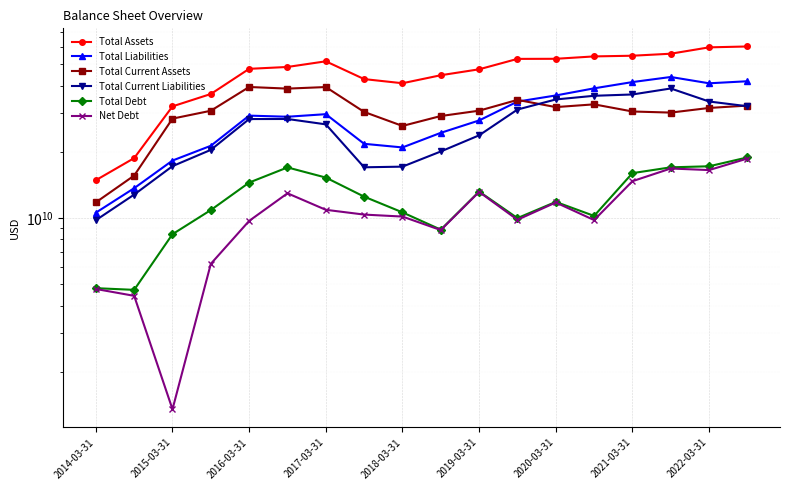

True or false: Total Current Liabilities has more than 2 points higher than both neighbors.

False